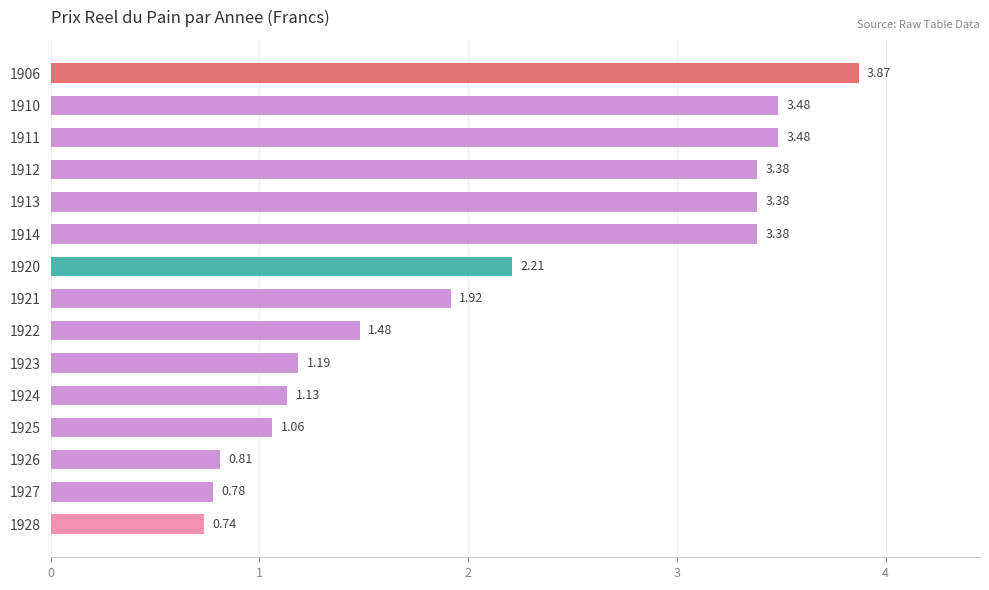

Approximately how many times larger is the value at 1906 compared to 1921?

2.0